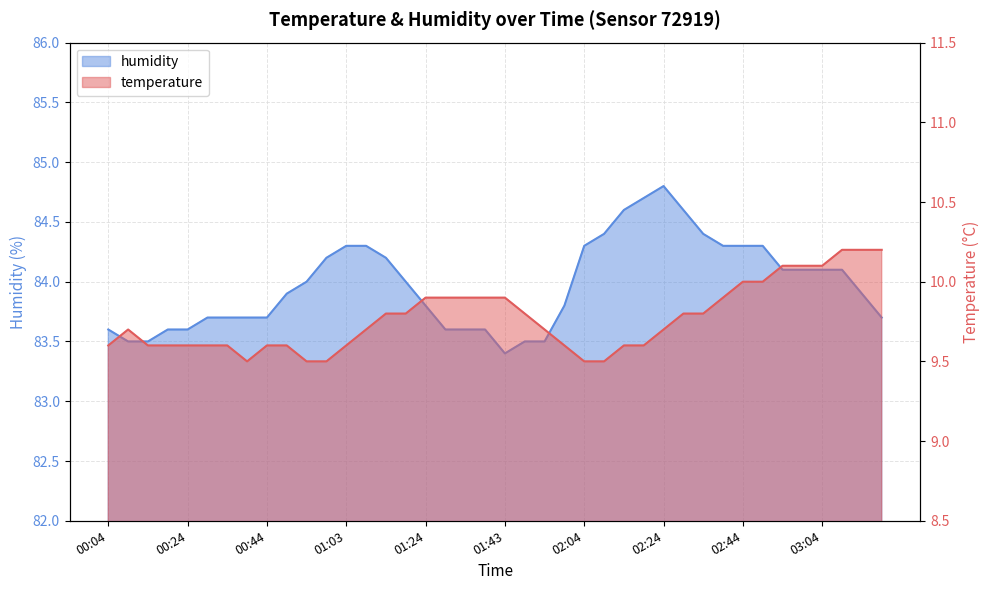

Where is the first local maximum for temperature?

00:09